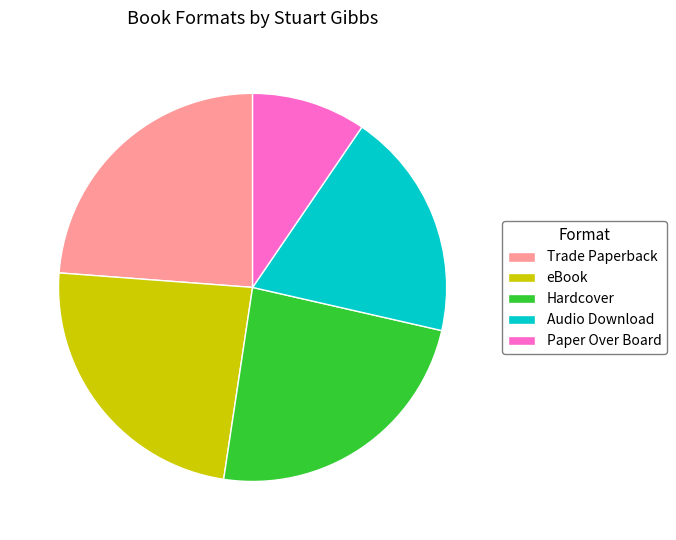

Is there a majority slice in this chart?

No